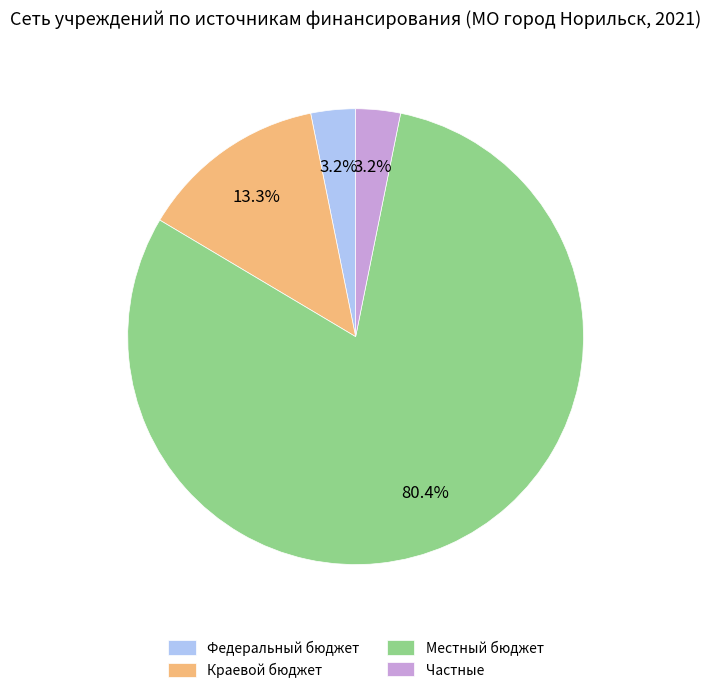

Does Федеральный бюджет account for over 50% of the chart?

No